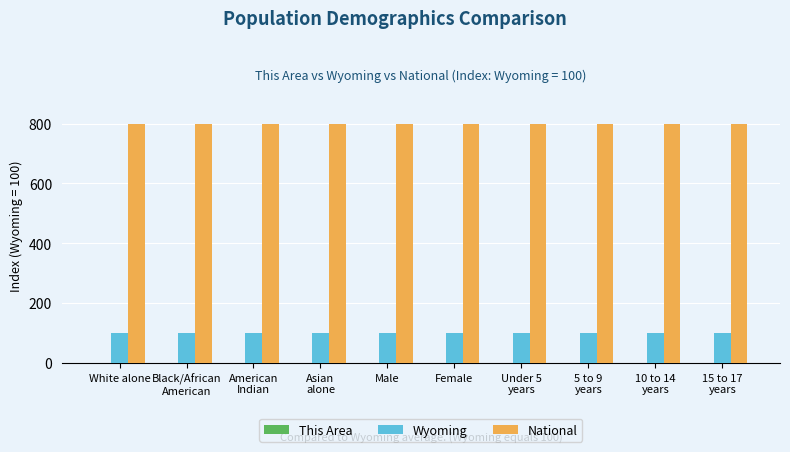

Which series has the largest total across all categories?

National